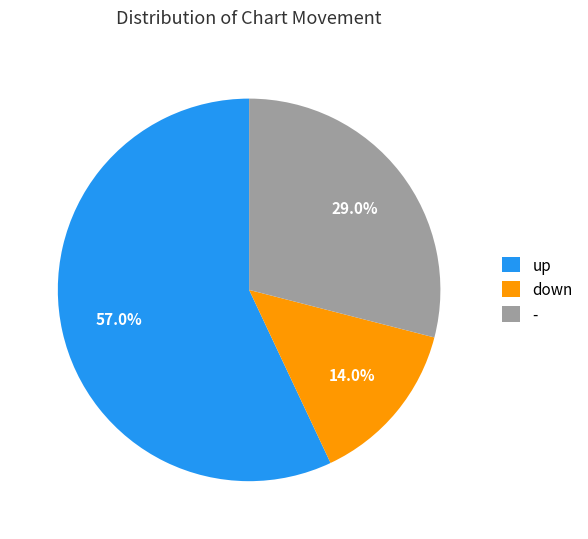

Does up represent more than half of the total?

Yes